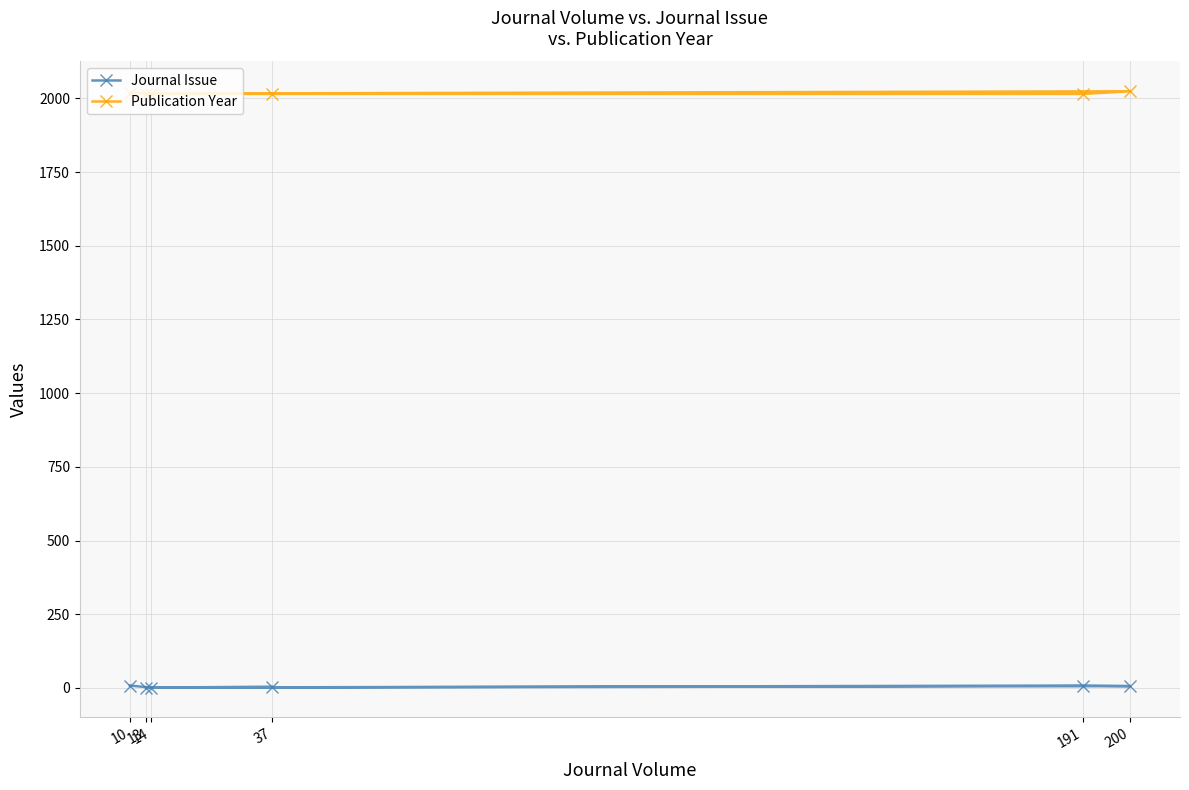

How many interior local peaks does the Journal Issue series have?

1